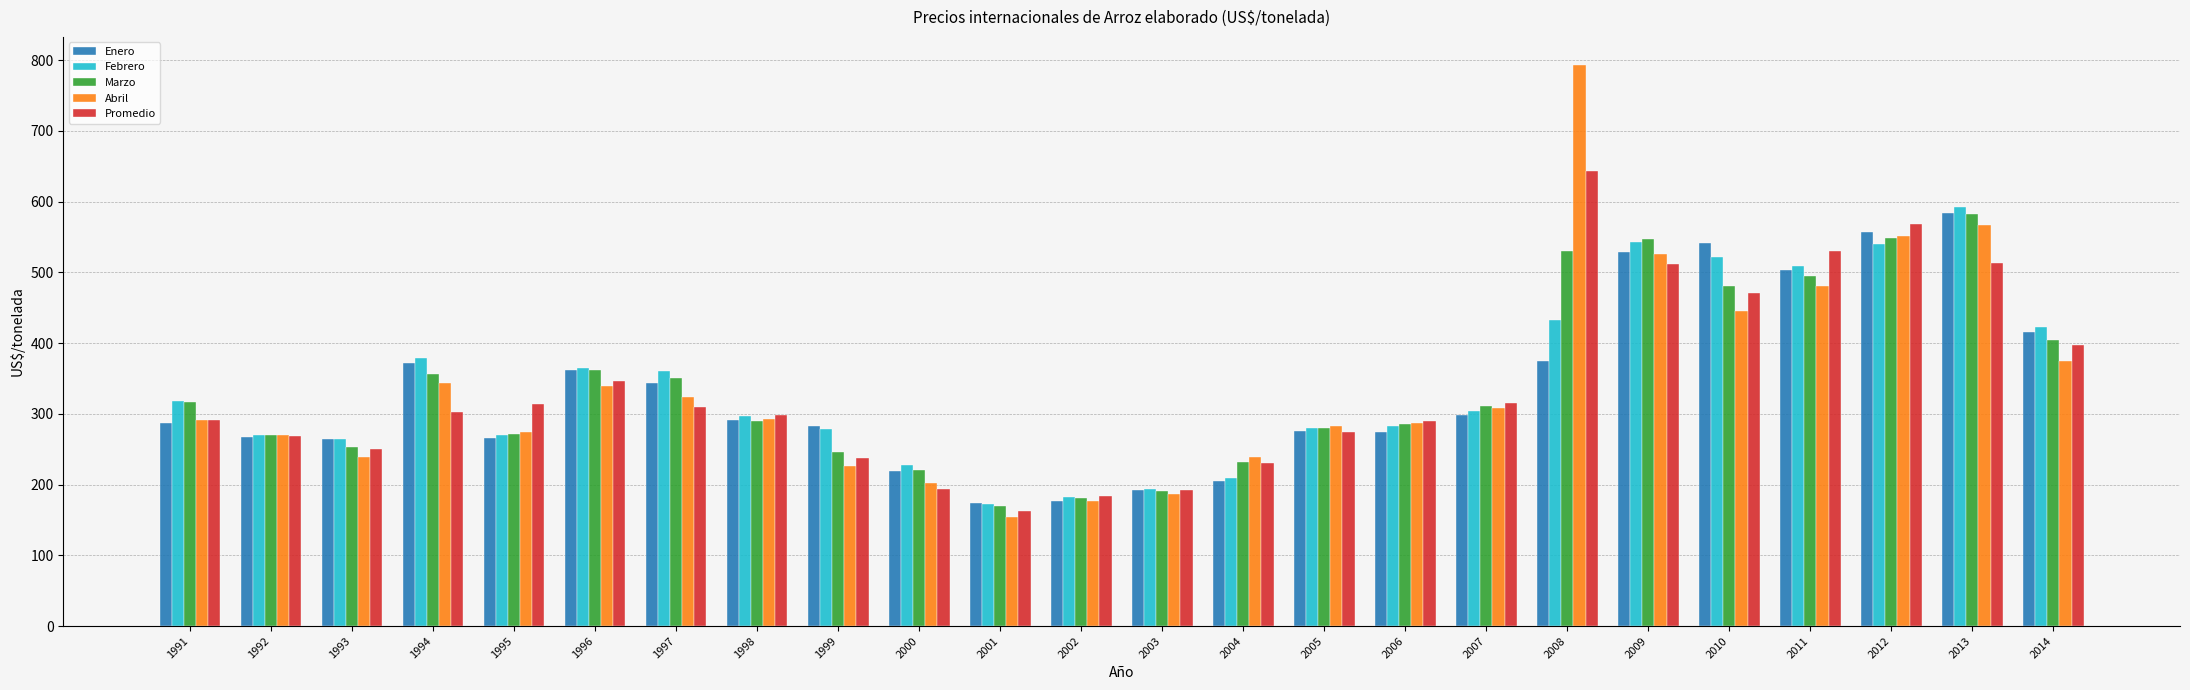

Is the value of Enero at 1996 greater than the value of Promedio at 1995?

Yes